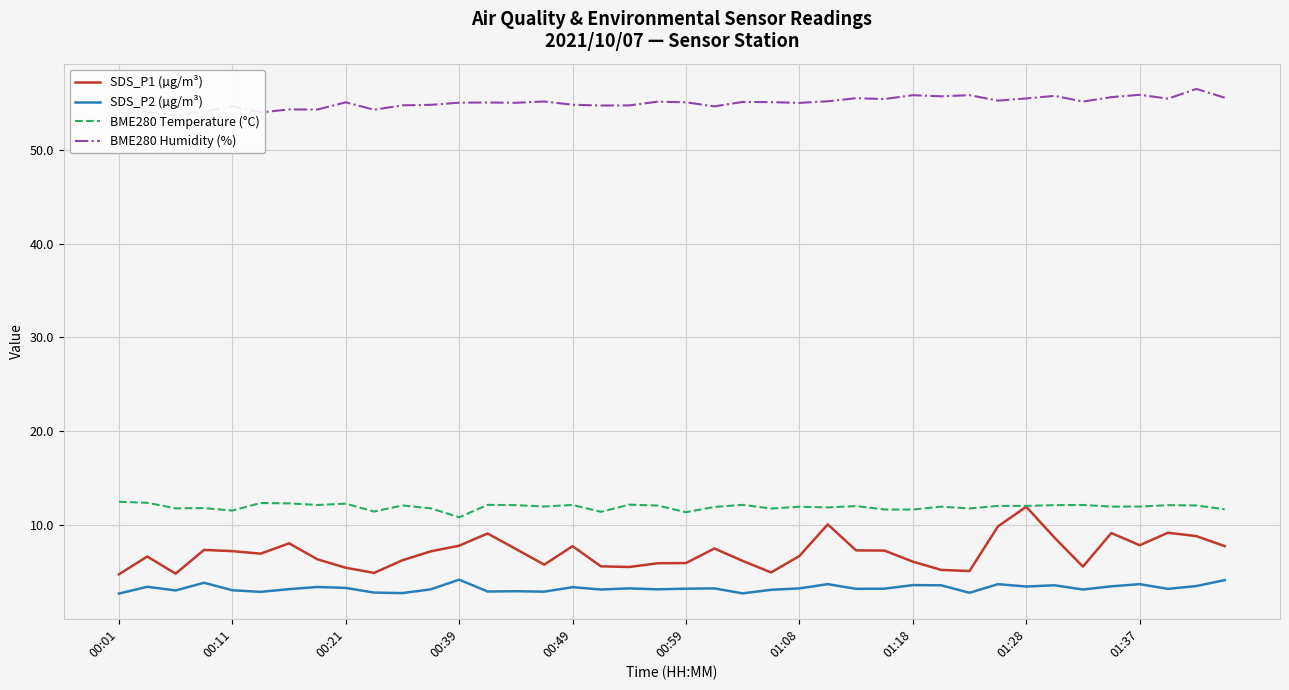

Which series has the widest spread of values?

SDS_P1 (µg/m³)